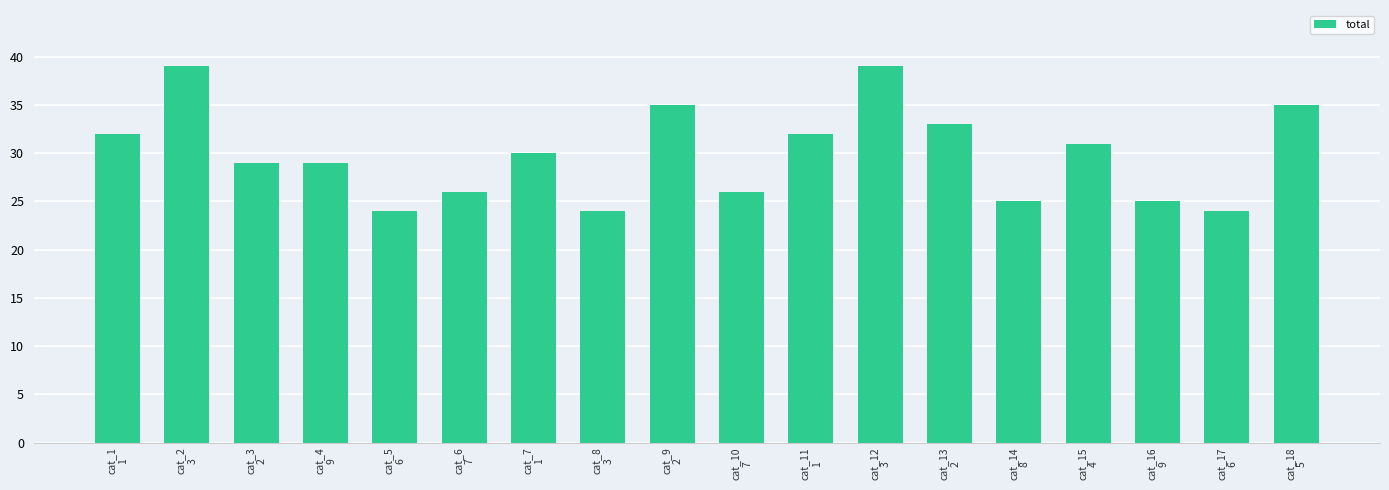

What is the difference between the values at cat_10
7 and cat_1
1?

6